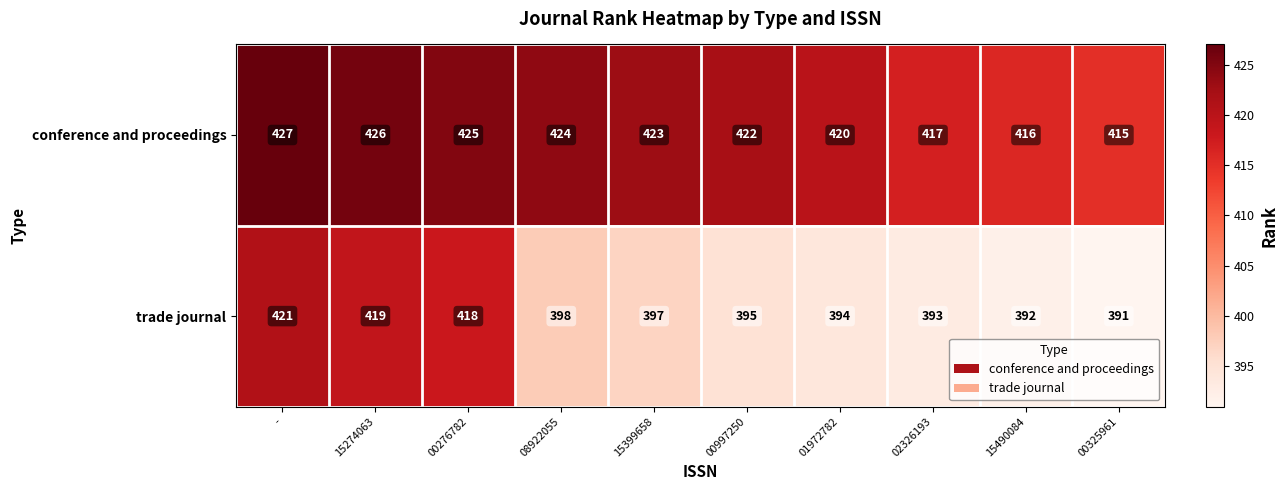

What is the smallest value displayed?

391